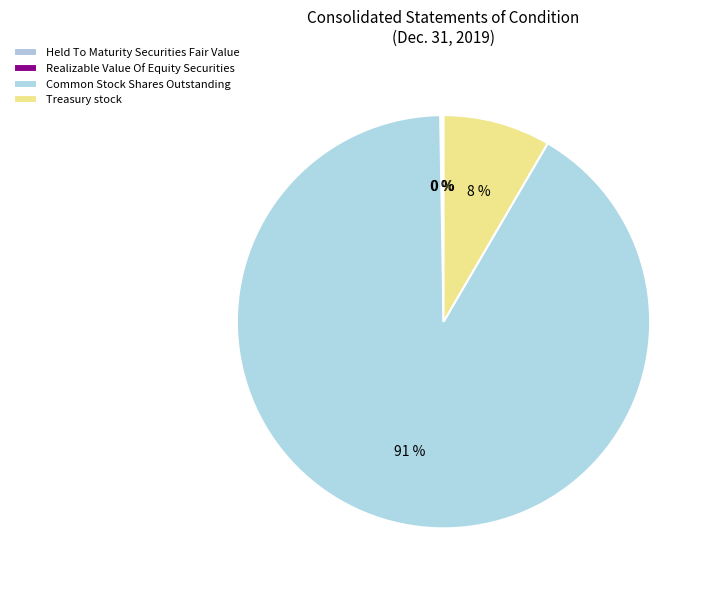

What percentage is NOT represented by Treasury stock?

91.6%